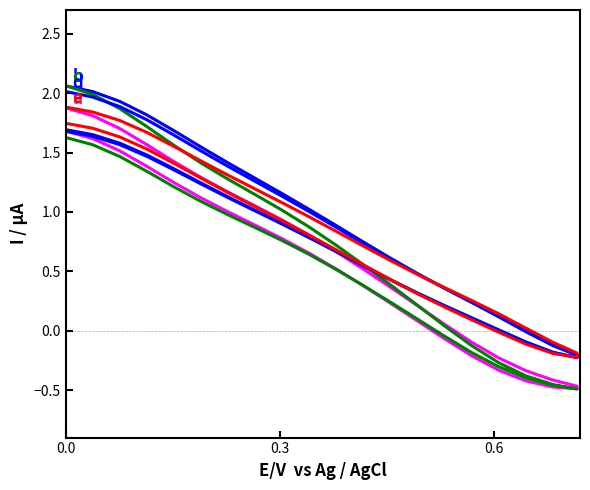

What is the average value of the a series?

0.6